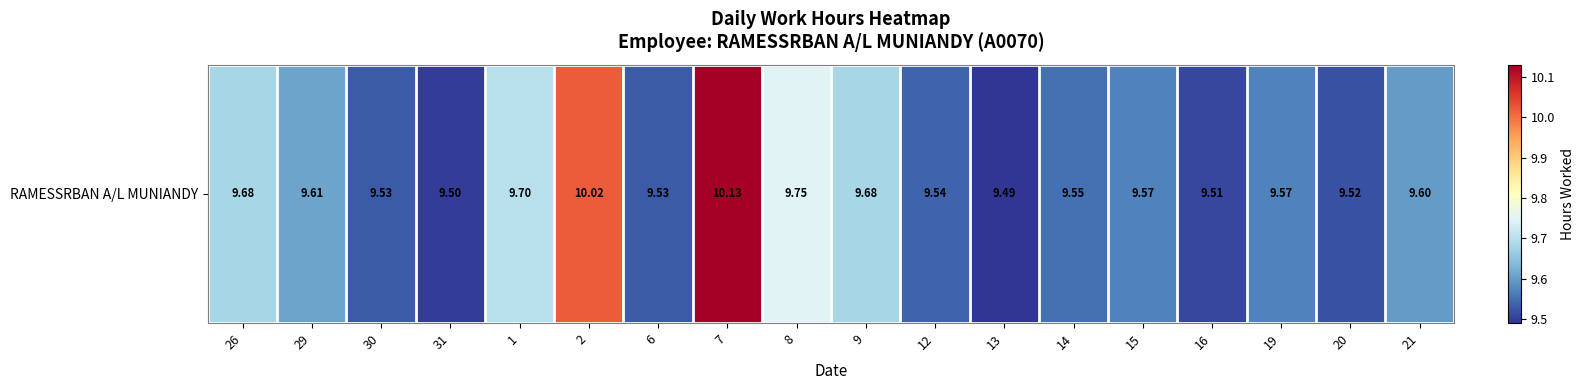

Reading left to right, extract all data points from this chart.

26=9.7	29=9.6	30=9.5	31=9.5	1=9.7	2=10.0	6=9.5	7=10.1	8=9.8	9=9.7	12=9.5	13=9.5	14=9.6	15=9.6	16=9.5	19=9.6	20=9.5	21=9.6